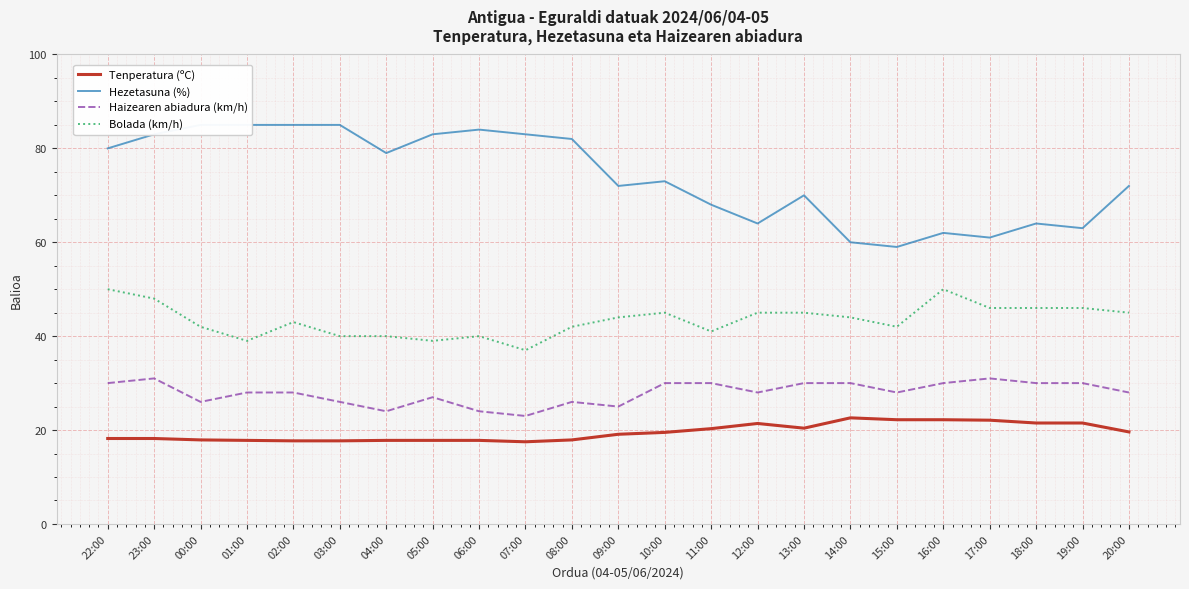

Which series changed the most between 15:00 and 19:00?

Hezetasuna (%)